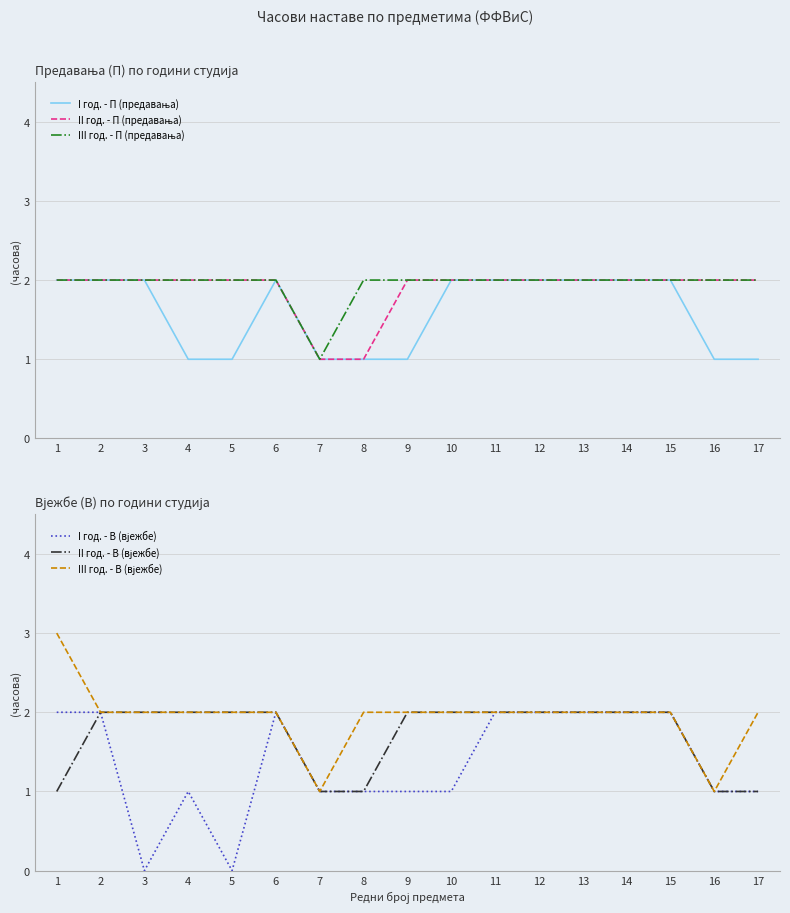

List the series in order of their peak value, highest first.

III год. - В (вјежбе), I год. - П (предавања), II год. - П (предавања), III год. - П (предавања), I год. - В (вјежбе), II год. - В (вјежбе)